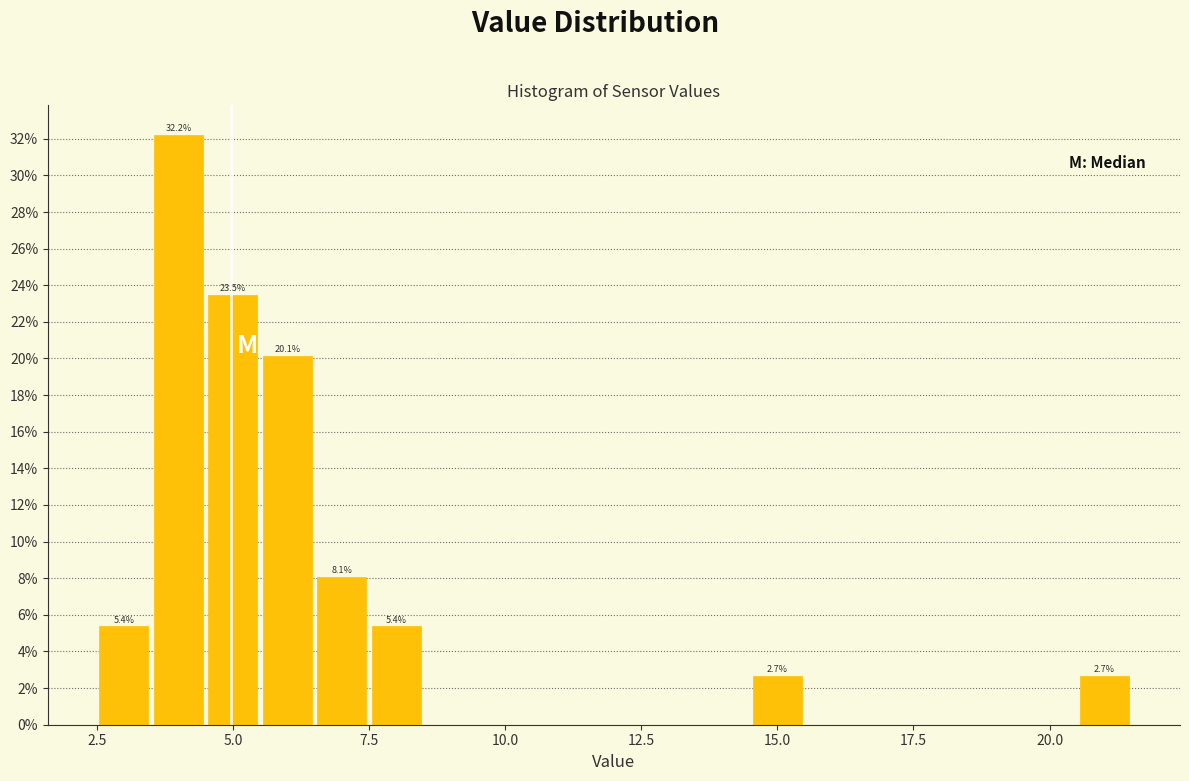

Around what value on the x-axis is the tallest bar? Give the approximate position of its centre, as read against the axis.

4.0